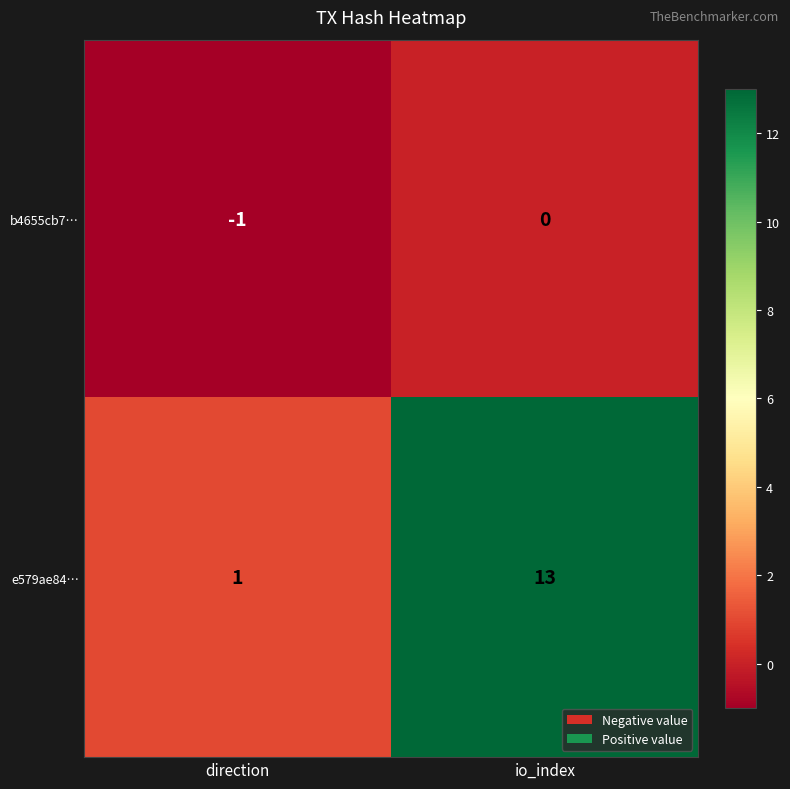

What is the minimum value shown in the chart?

-1